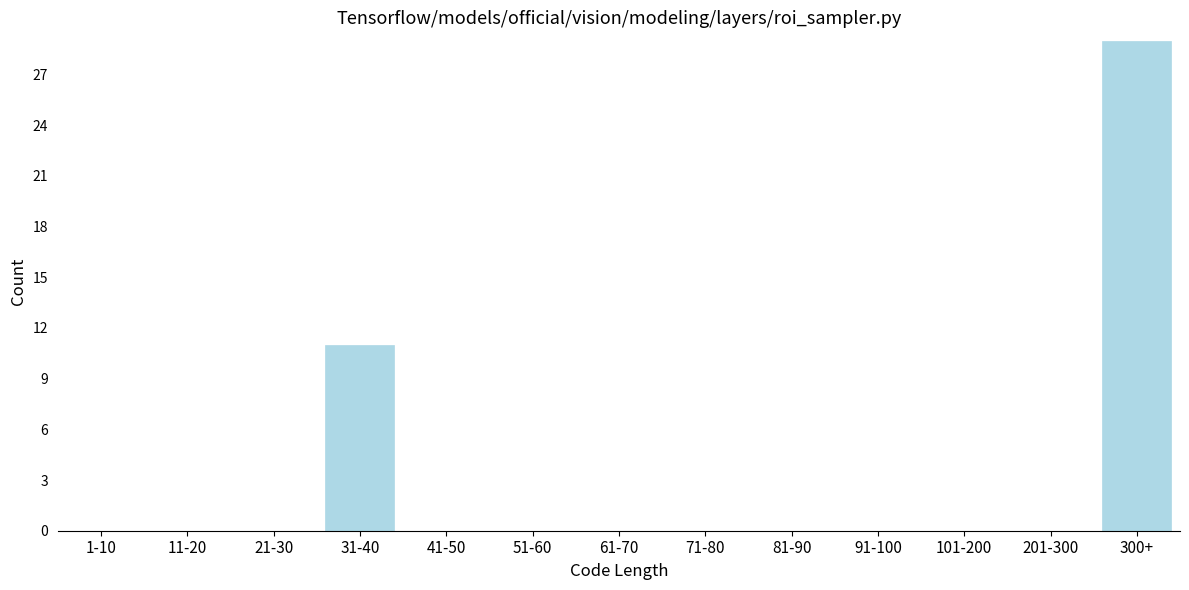

Reading left to right, extract all data points from this chart.

1-10=0	11-20=0	21-30=0	31-40=11	41-50=0	51-60=0	61-70=0	71-80=0	81-90=0	91-100=0	101-200=0	201-300=0	300+=29